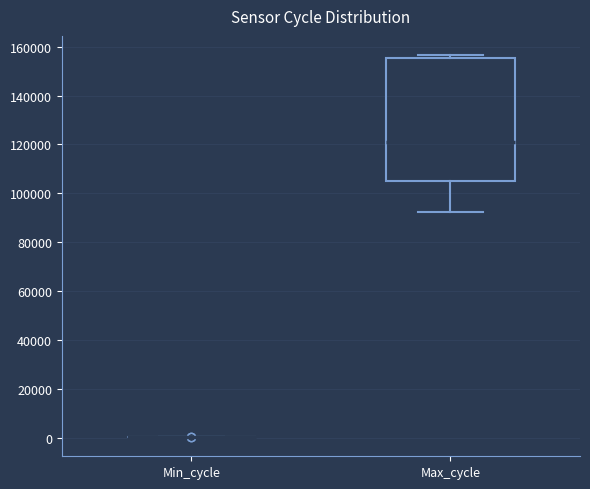

Which box is the tallest, from its lower edge to its upper edge?

Max_cycle